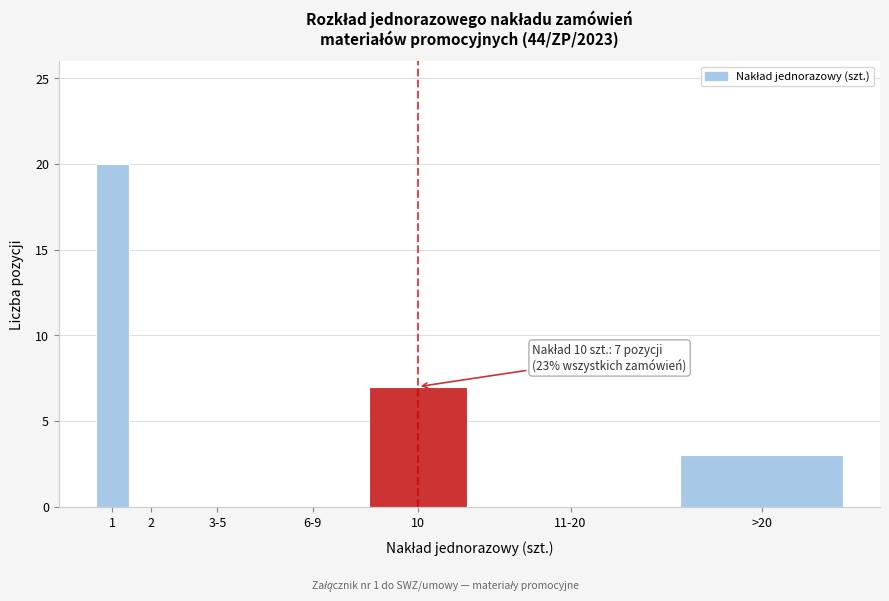

Reading left to right, transcribe all the data shown in this chart.

1=20	2=0	3-5=0	6-9=0	10=7	11-20=0	>20=3